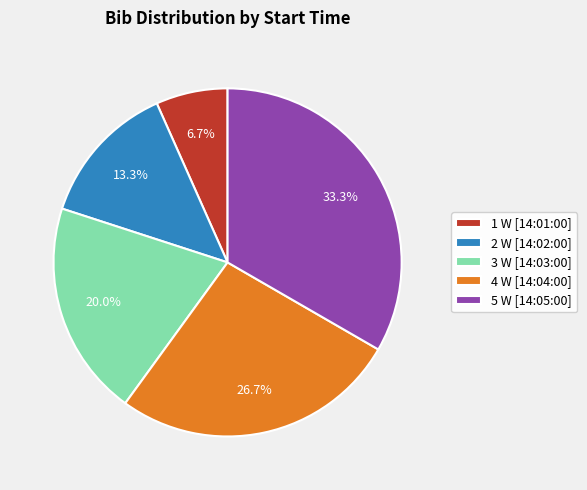

How many segments does this pie chart have?

5